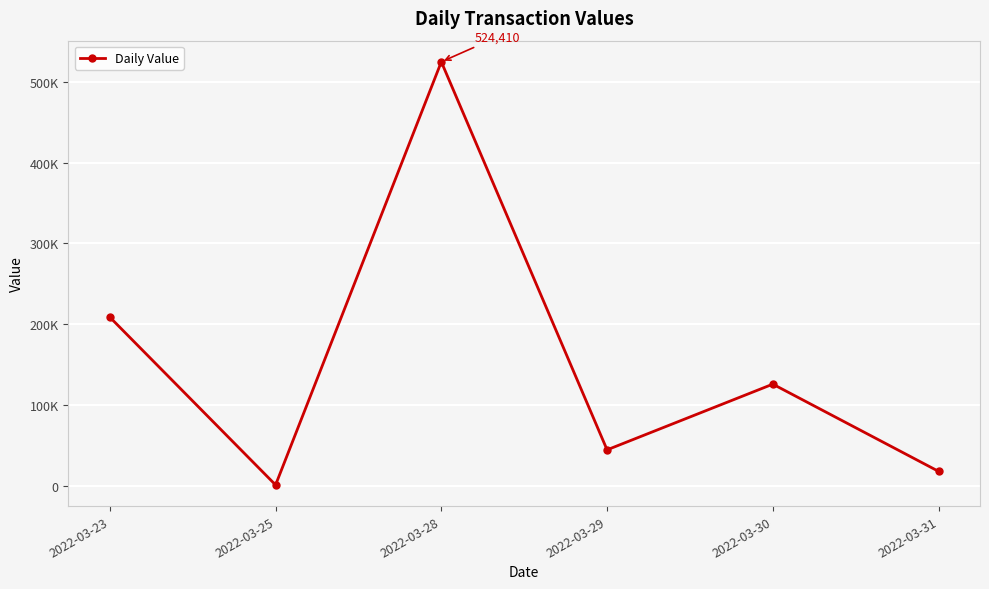

Count the number of data series in this chart.

1